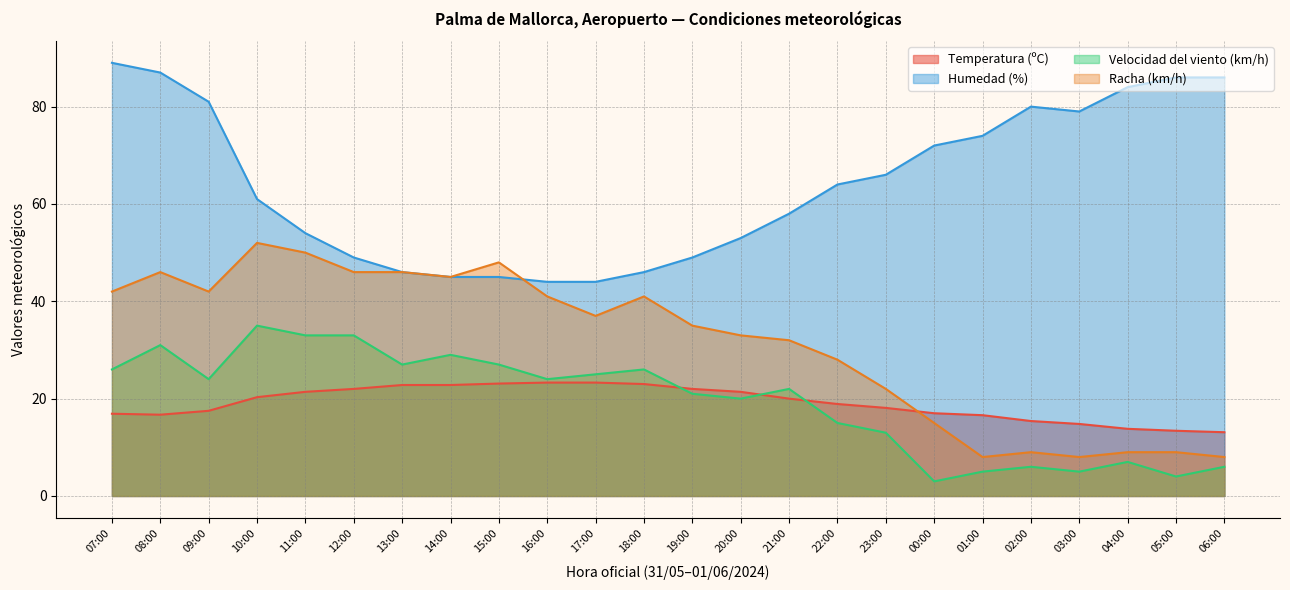

What are all the series names shown in the legend?

Temperatura (ºC), Humedad (%), Velocidad del viento (km/h), Racha (km/h)